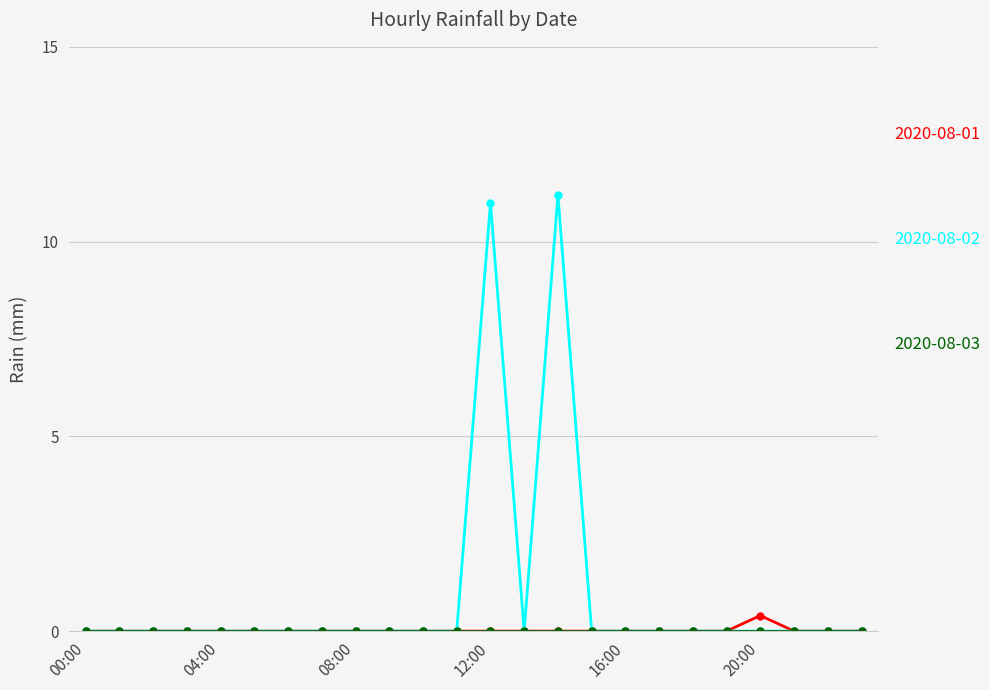

Does the chart have visible grid lines?

Yes